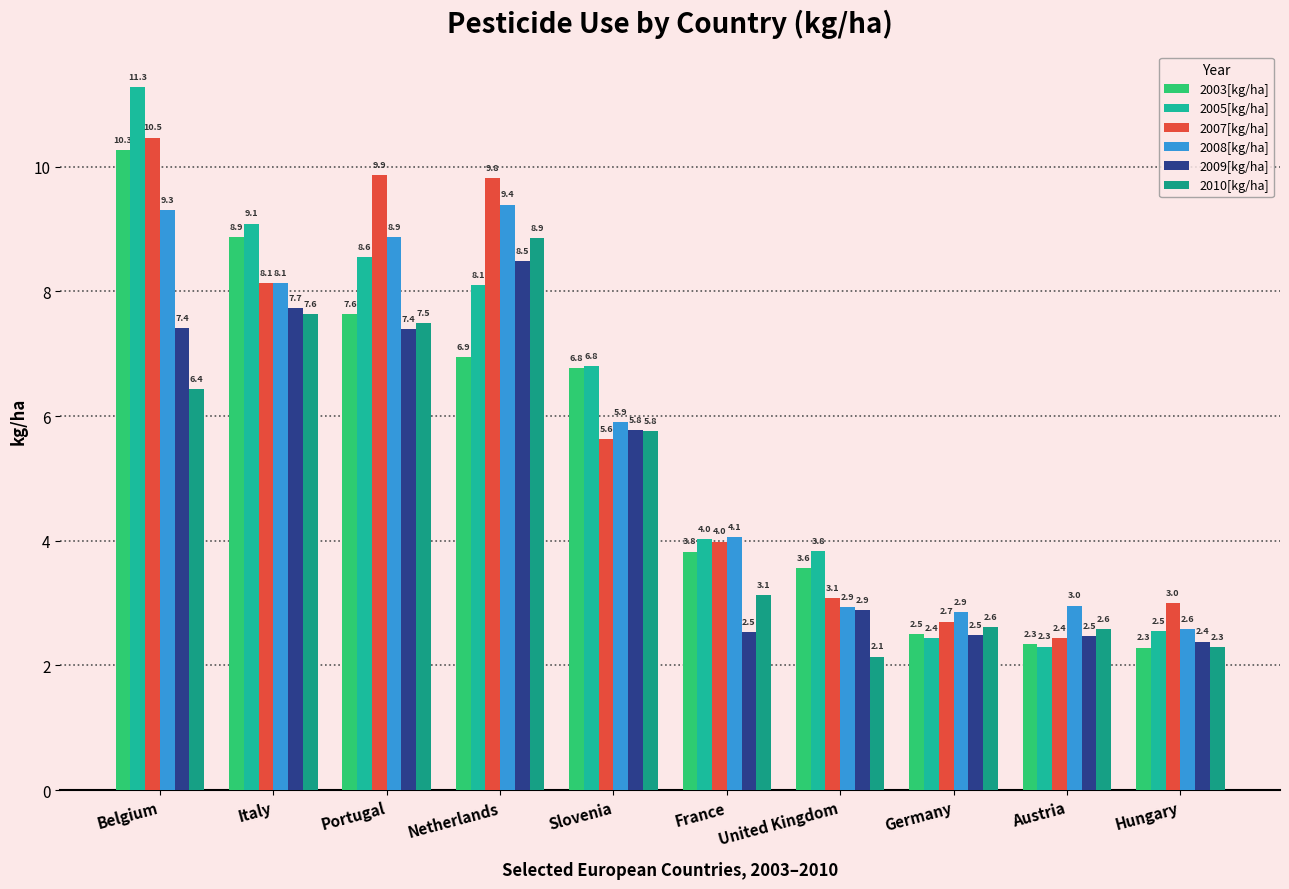

What is the difference between the 2003[kg/ha] values at Slovenia and Portugal?

0.9